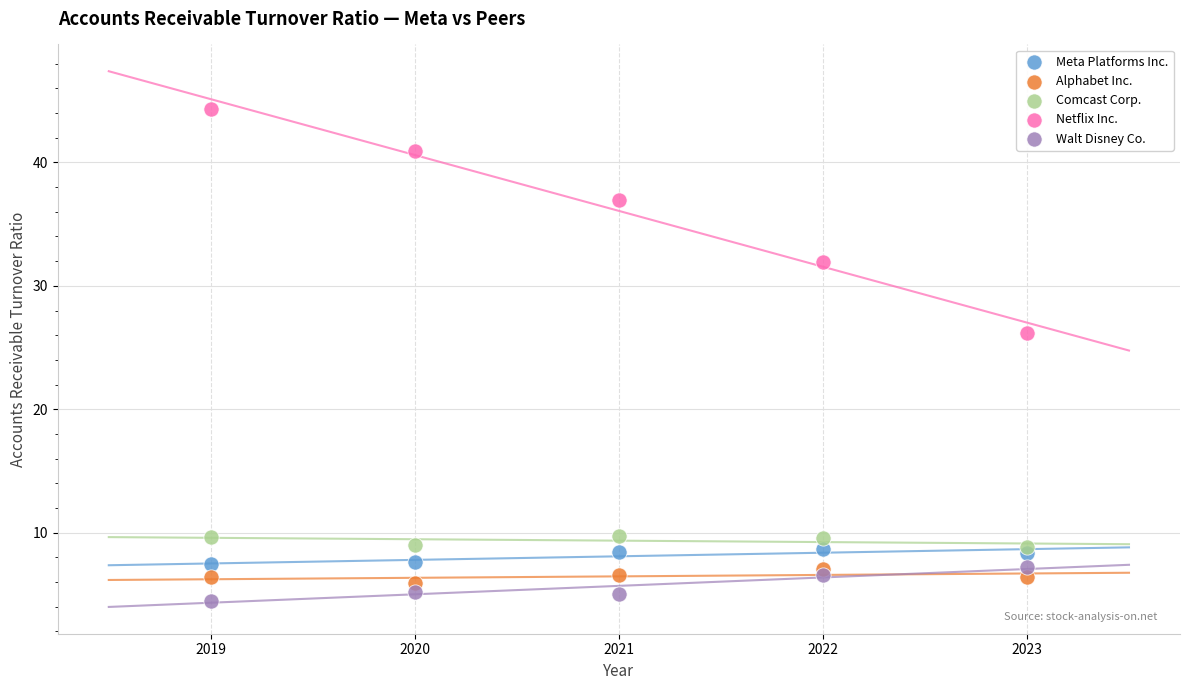

Which series reaches the maximum Y coordinate?

Netflix Inc.